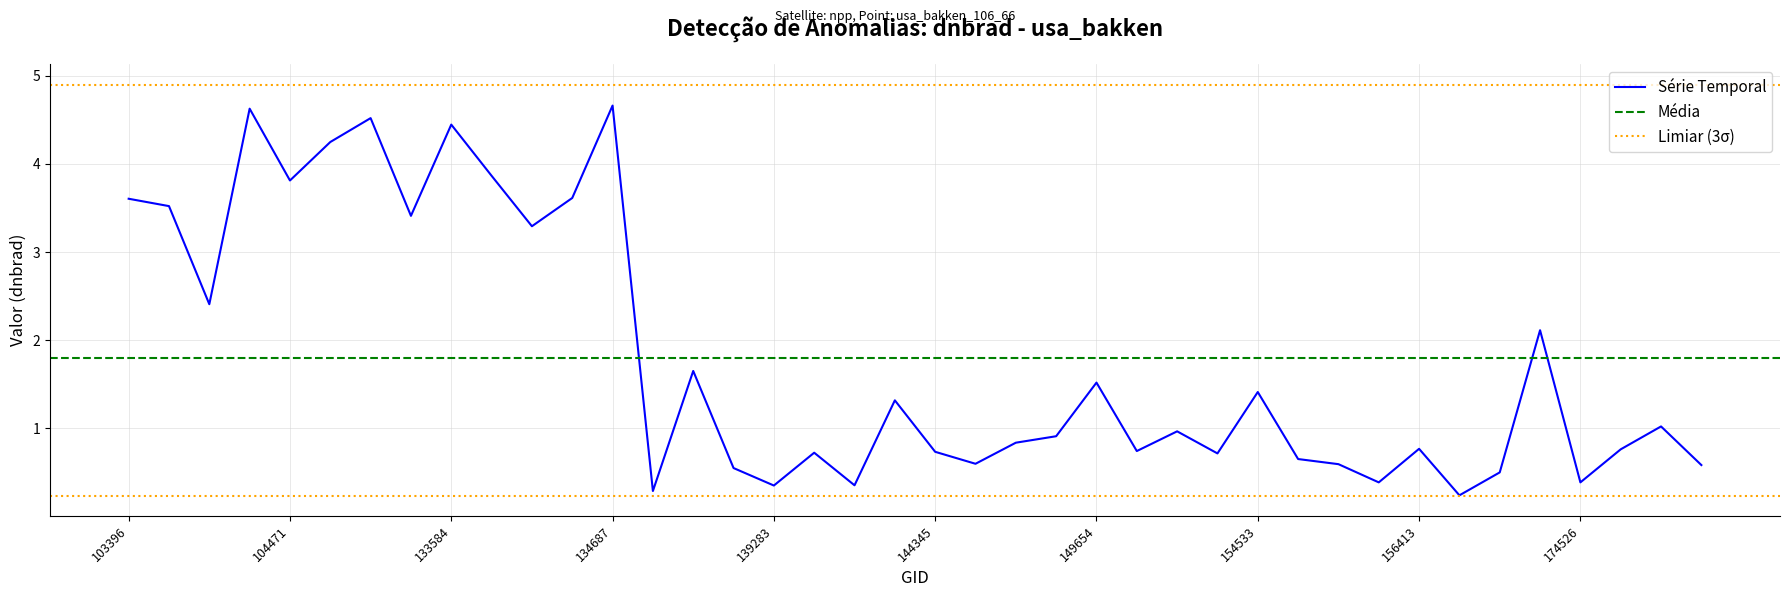

Count the number of categories in the chart.

40